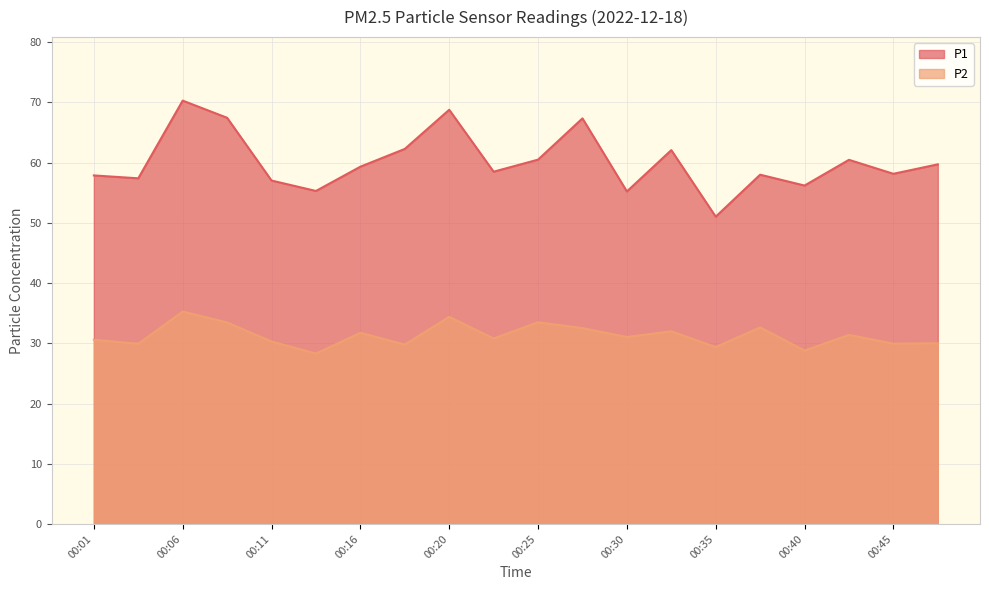

Rank the series by their average value, from highest to lowest.

P1, P2